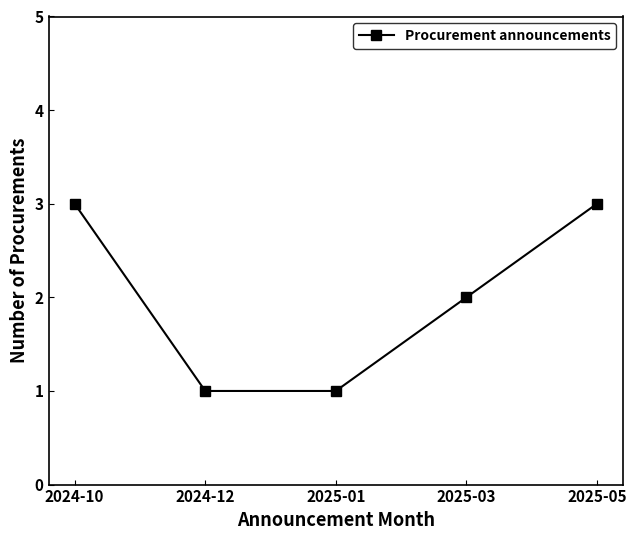

True or false: the data has more than 0 interior local peaks.

False